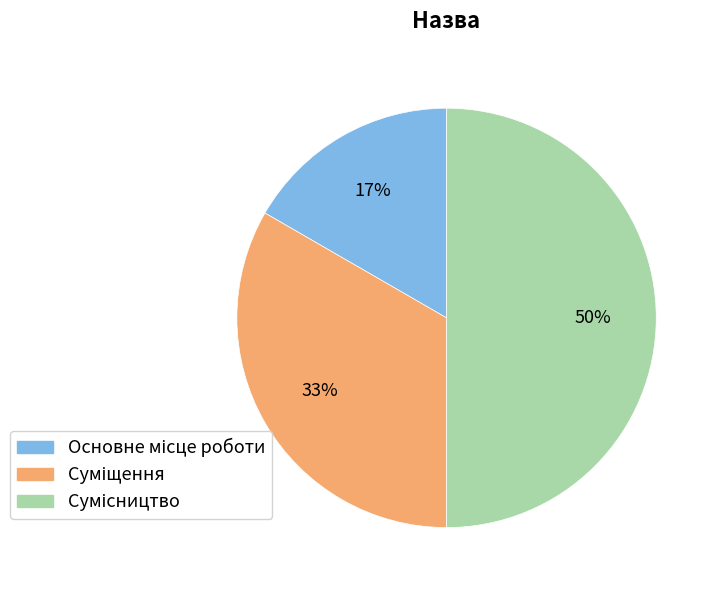

Count the number of slices in the pie.

3